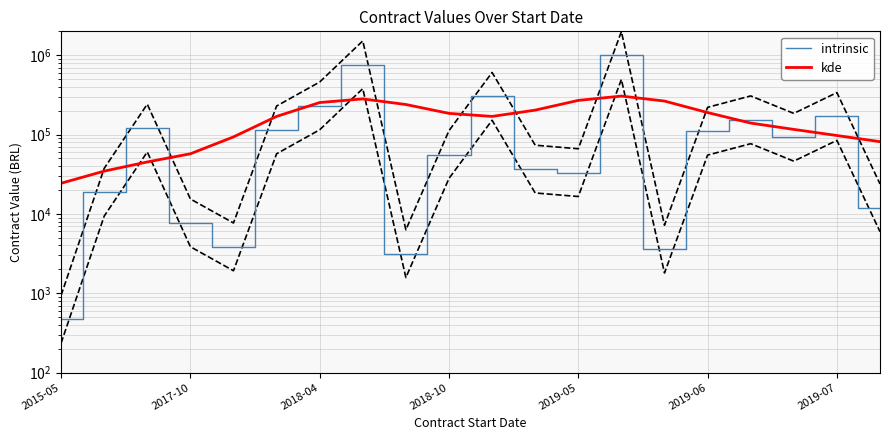

What is the sum of the intrinsic values at 17 and 2015-05?

92869.0